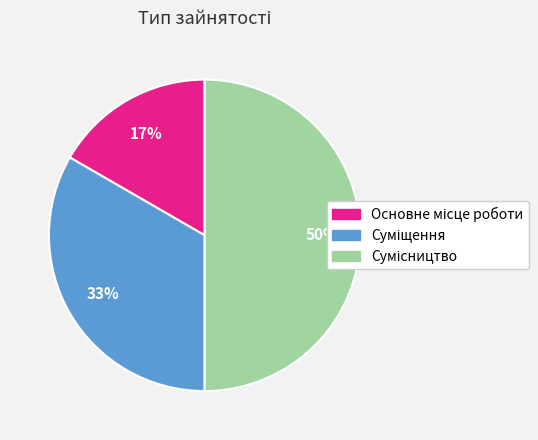

To the nearest percent, what is the average slice percentage?

33%